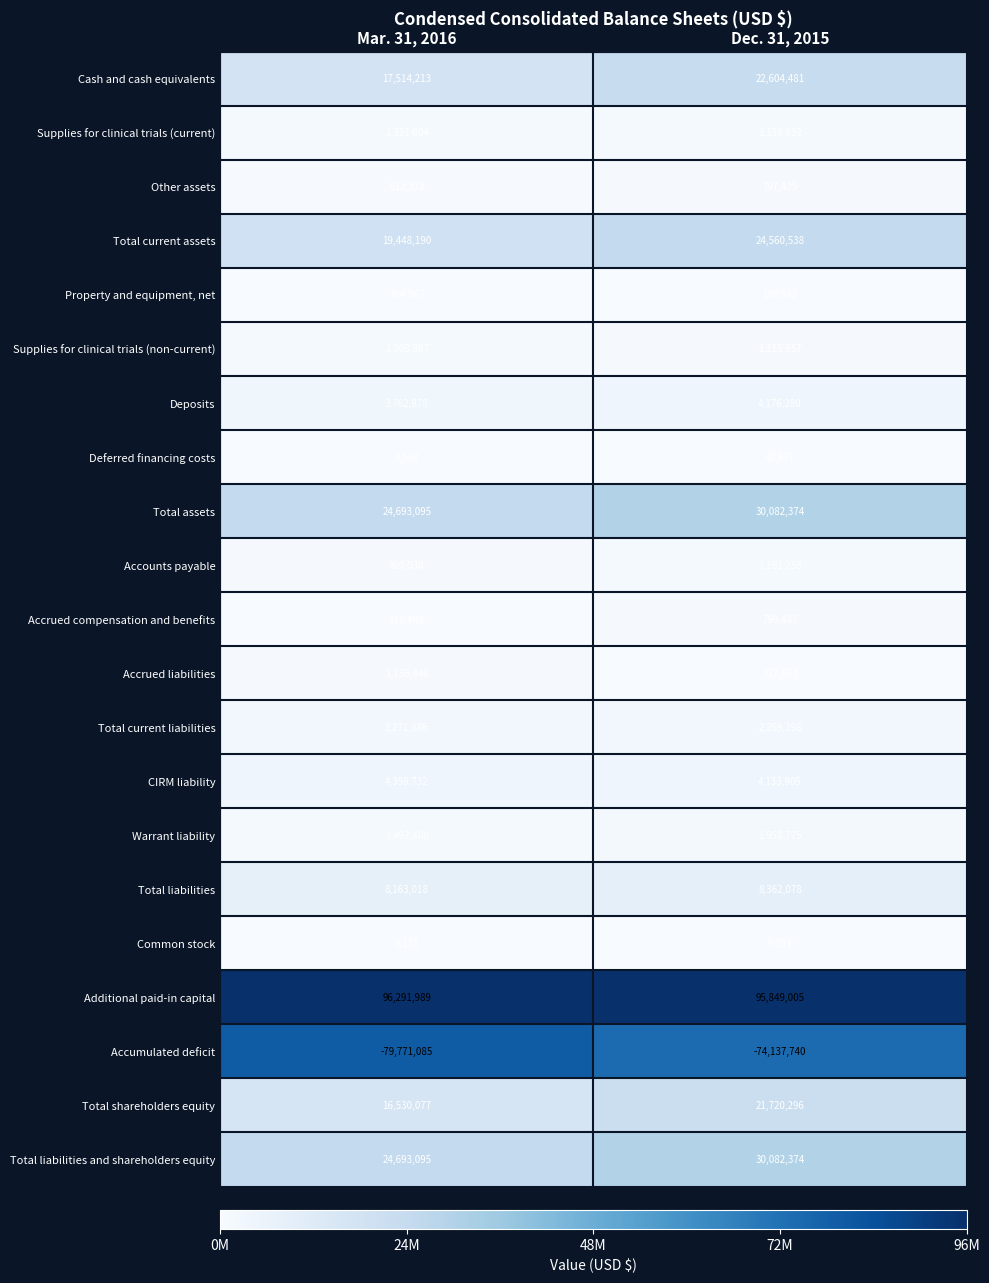

At which category is the sum across all series the highest?

Dec. 31, 2015